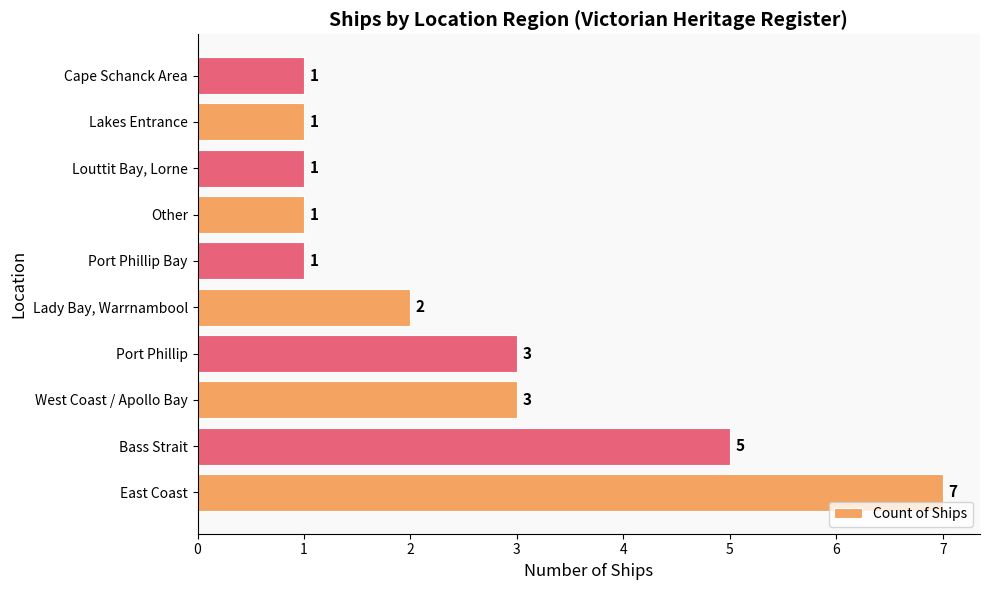

What is the difference between the maximum and second lowest values?

6